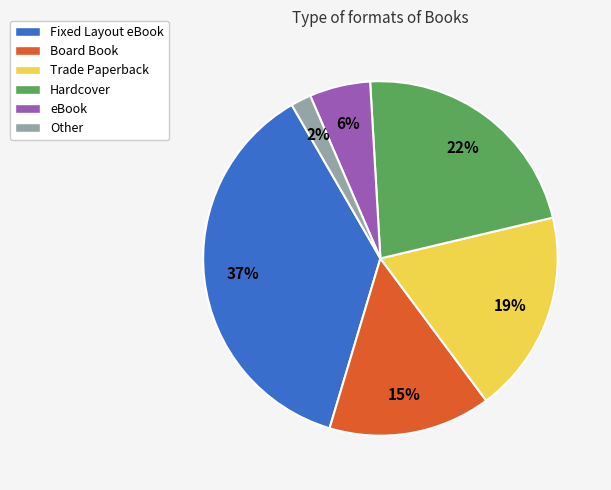

What is the smallest slice in the pie chart?

Other